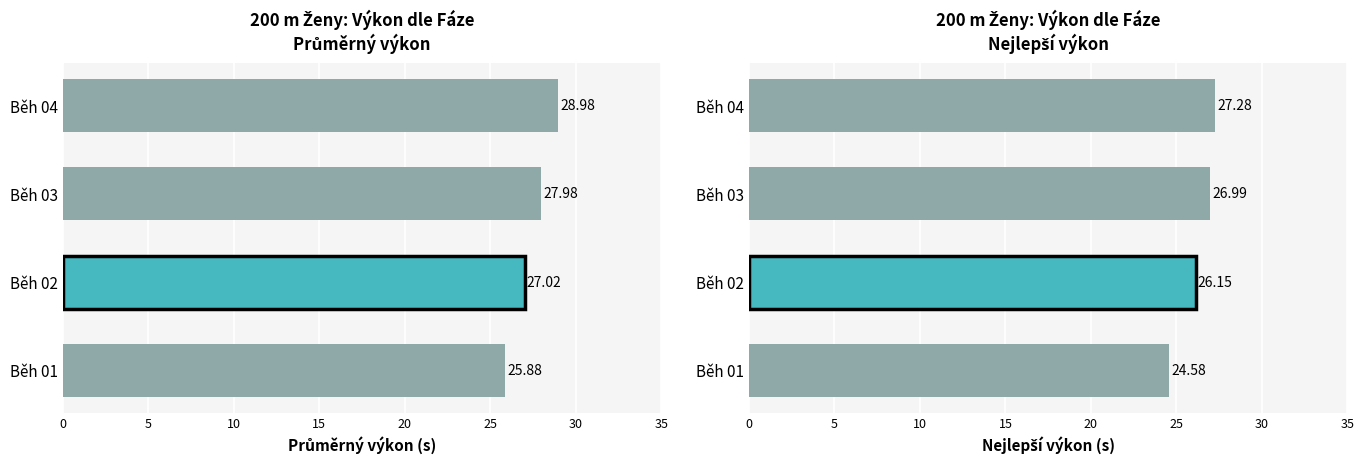

The chart shows a value of 24.6 at Běh 01. True or false?

True